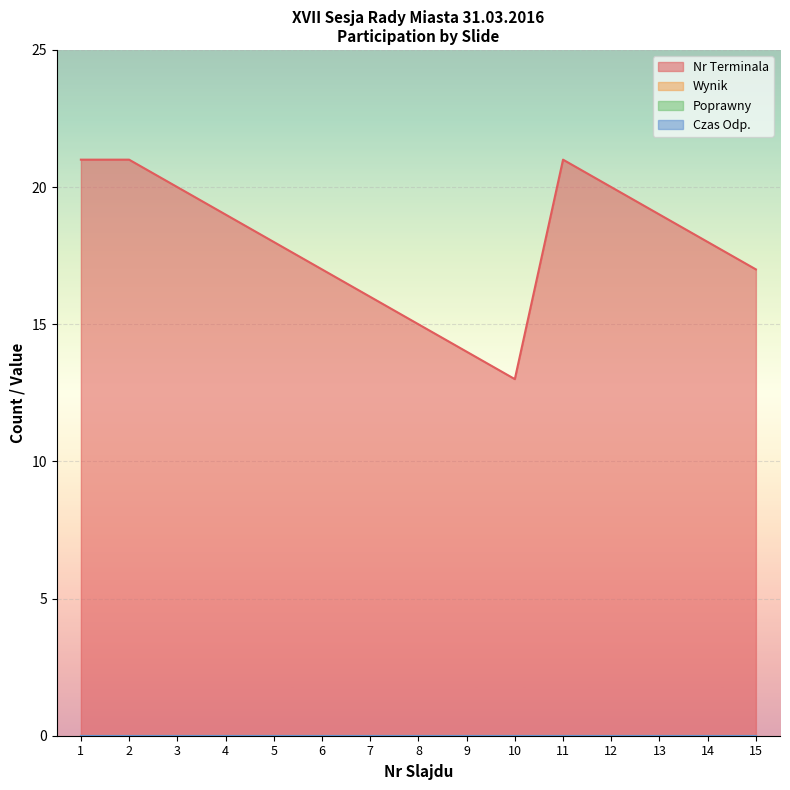

True or false: Czas Odp. and Nr Terminala cross at least once.

False